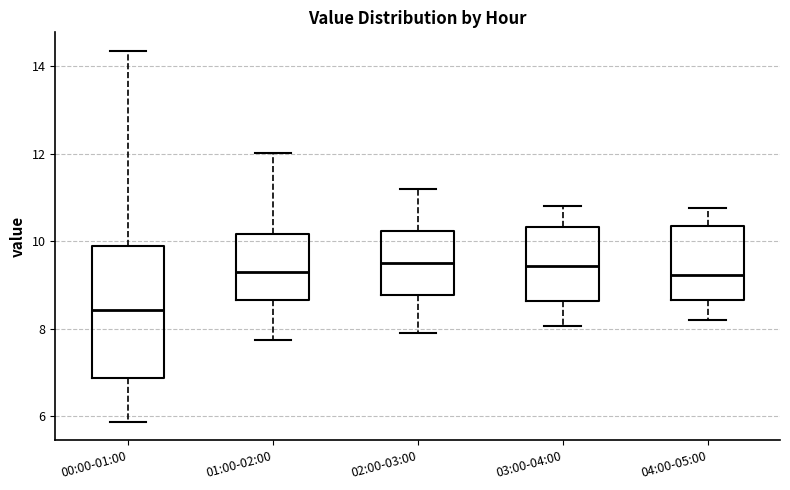

Reading left to right, transcribe this box plot: for each box, give where its median line is, the range the box spans, and where its two whiskers end, as read against the y-axis. The values are not printed on the chart, so give them approximately, as read against the axis.

00:00-01:00: median 8.4, box 6.8 to 9.8, whiskers 5.8 to 14.4
01:00-02:00: median 9.4, box 8.6 to 10.2, whiskers 7.8 to 12.0
02:00-03:00: median 9.6, box 8.8 to 10.2, whiskers 8.0 to 11.2
03:00-04:00: median 9.4, box 8.6 to 10.4, whiskers 8.0 to 10.8
04:00-05:00: median 9.2, box 8.6 to 10.4, whiskers 8.2 to 10.8